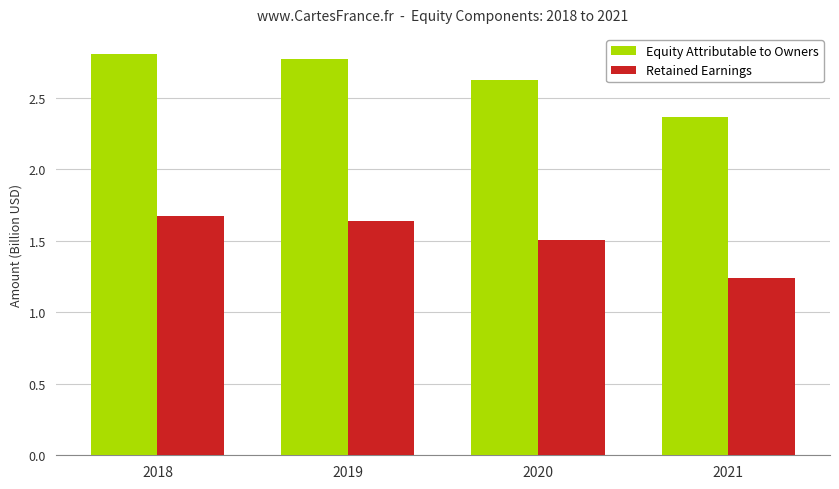

How many bars are there in each group?

2